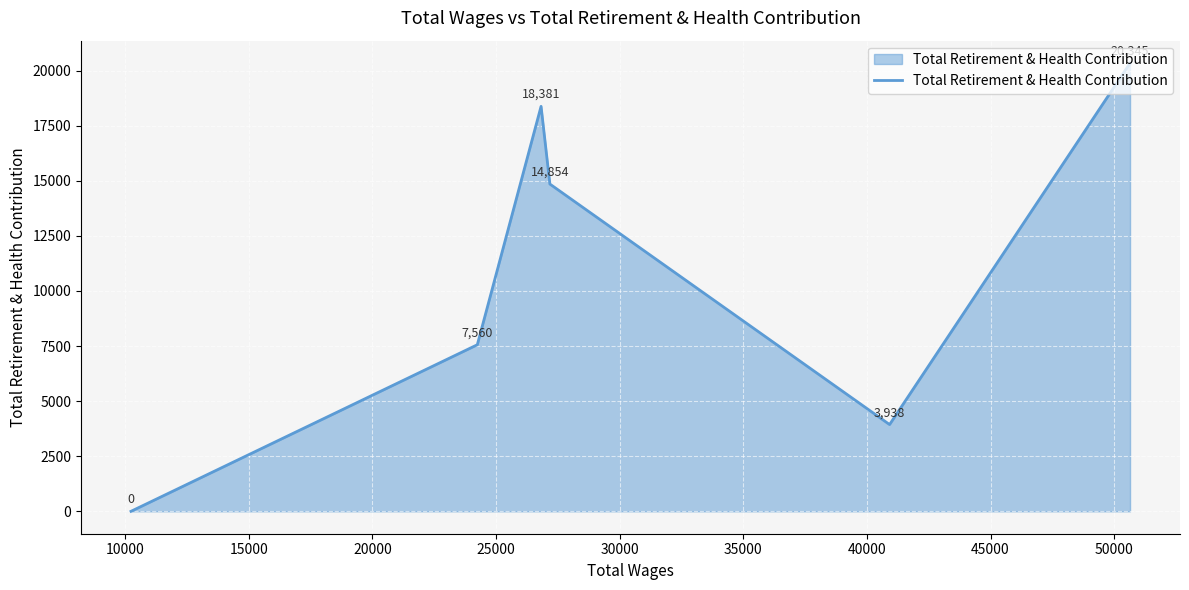

True or false: the data has more than 2 interior local peaks.

False